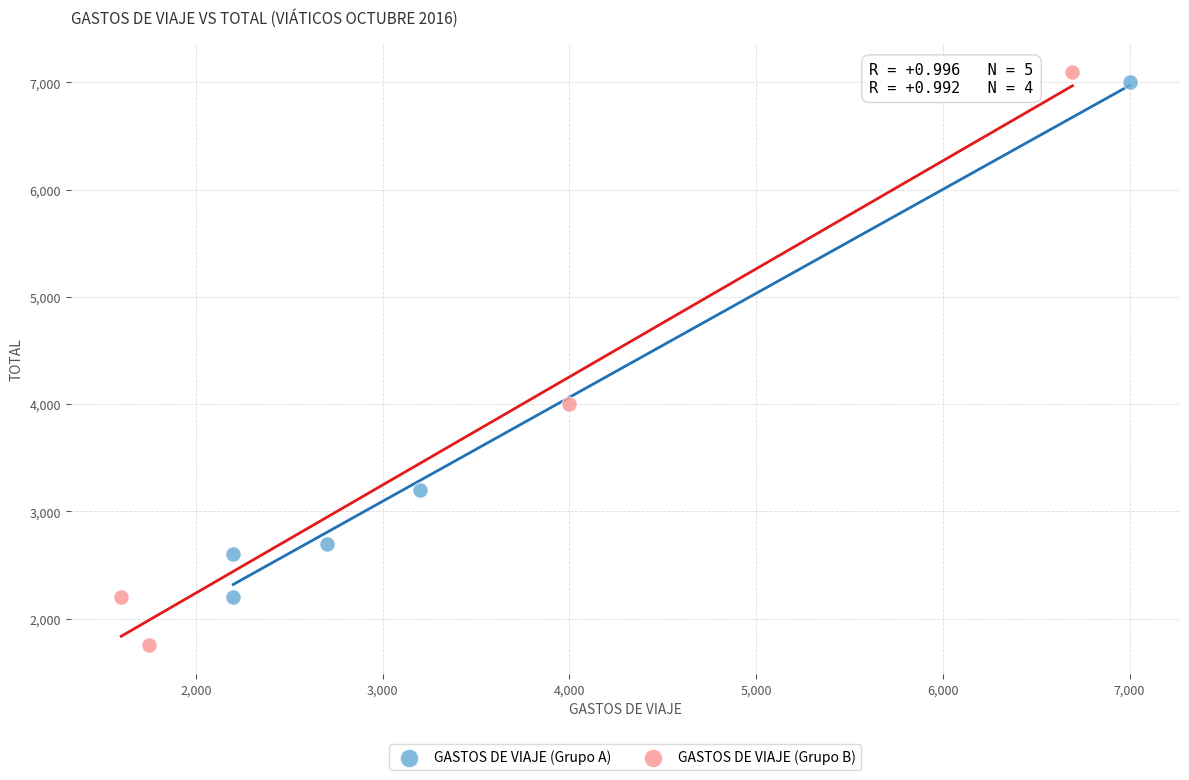

Which series contains the lowest Y value?

GASTOS DE VIAJE (Grupo B)